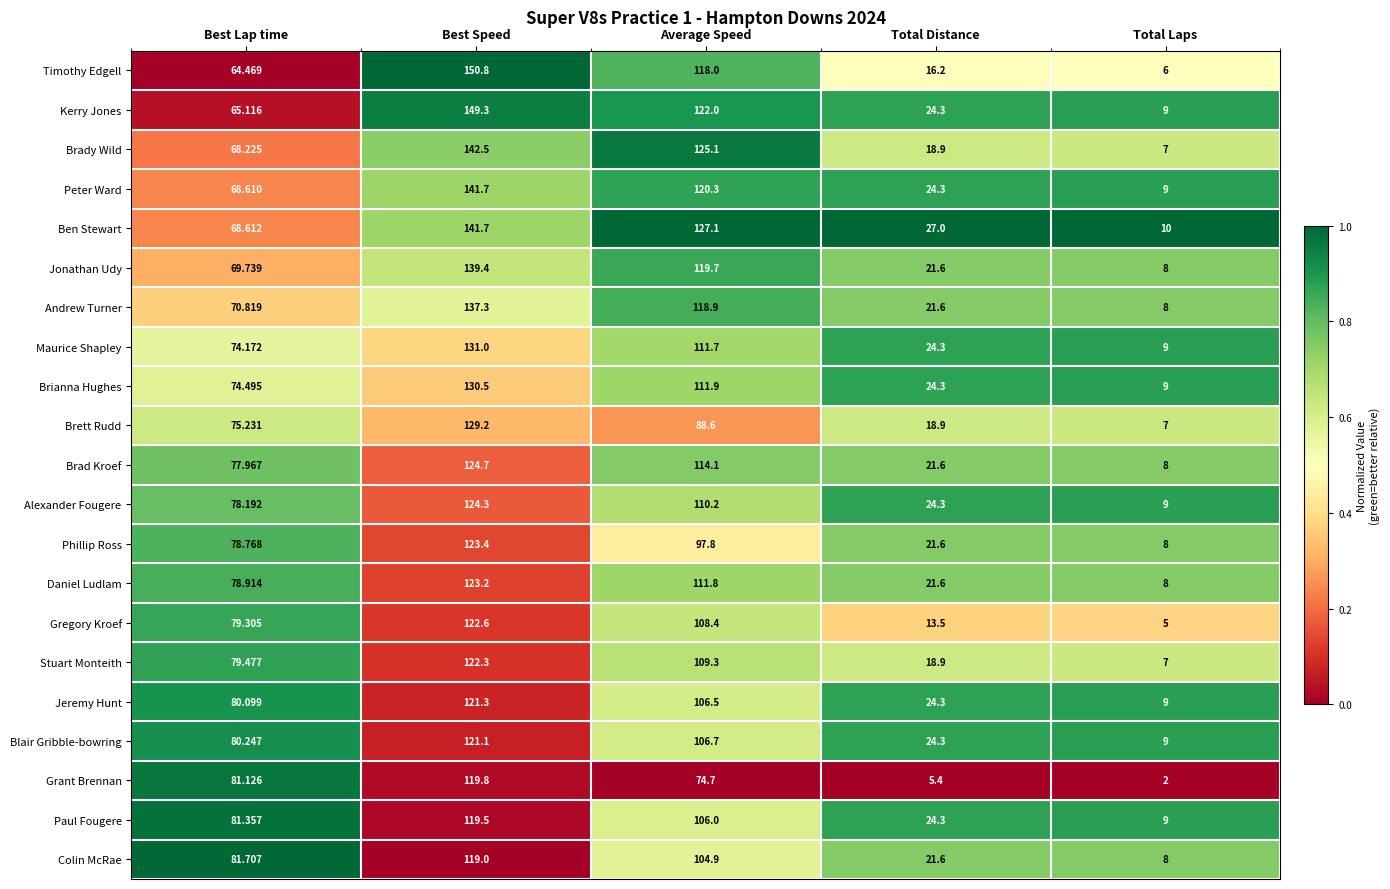

Is the value of Blair Gribble-bowring at Best Lap time greater than the value of Brianna Hughes at Best Lap time?

Yes